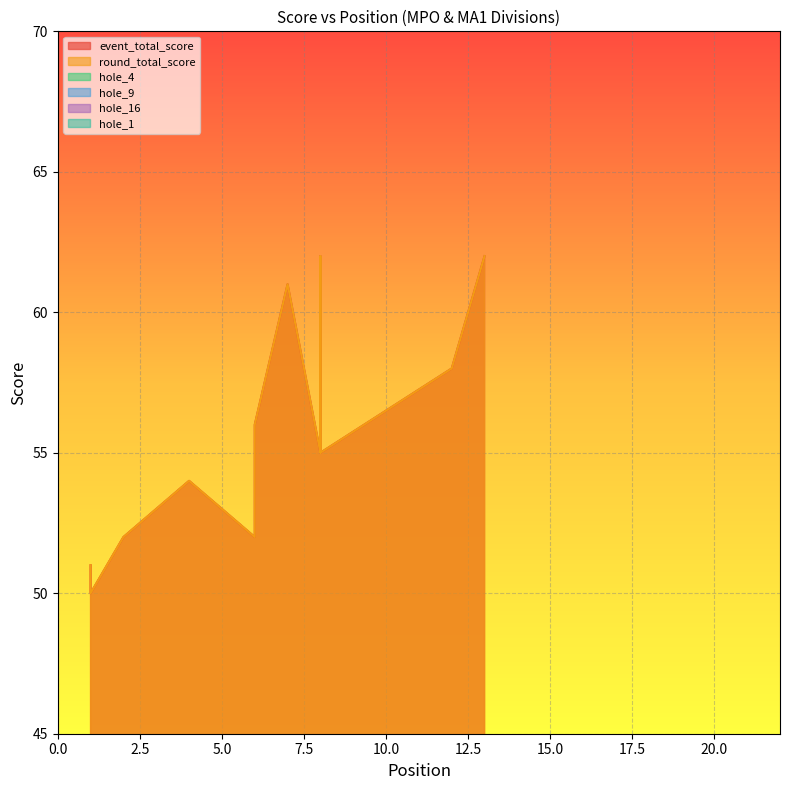

True or false: hole_16 and event_total_score intersect in this chart.

False